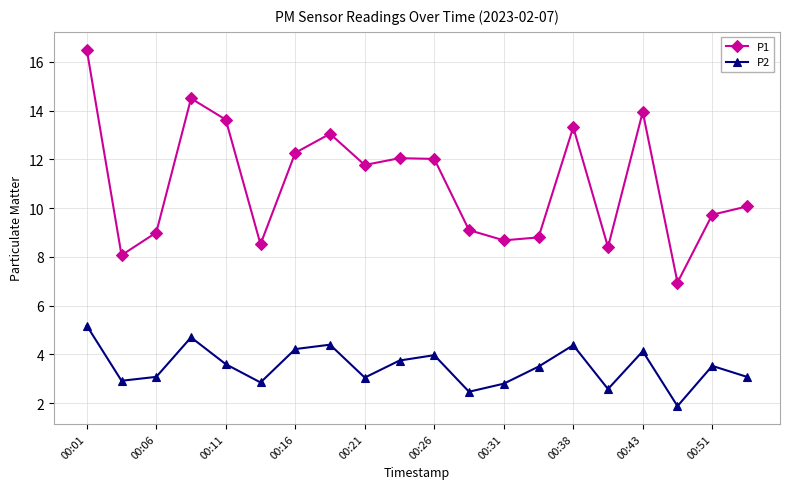

What is the sum of all P2 values?

70.1